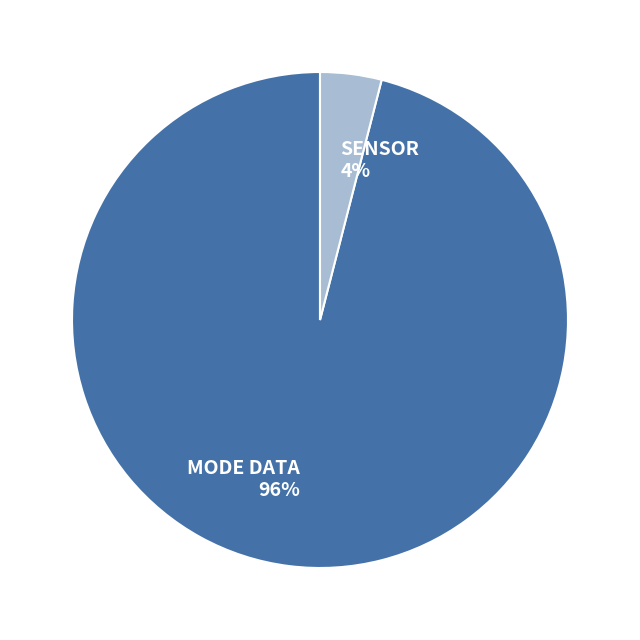

Which category has the smallest portion of the pie?

SENSOR